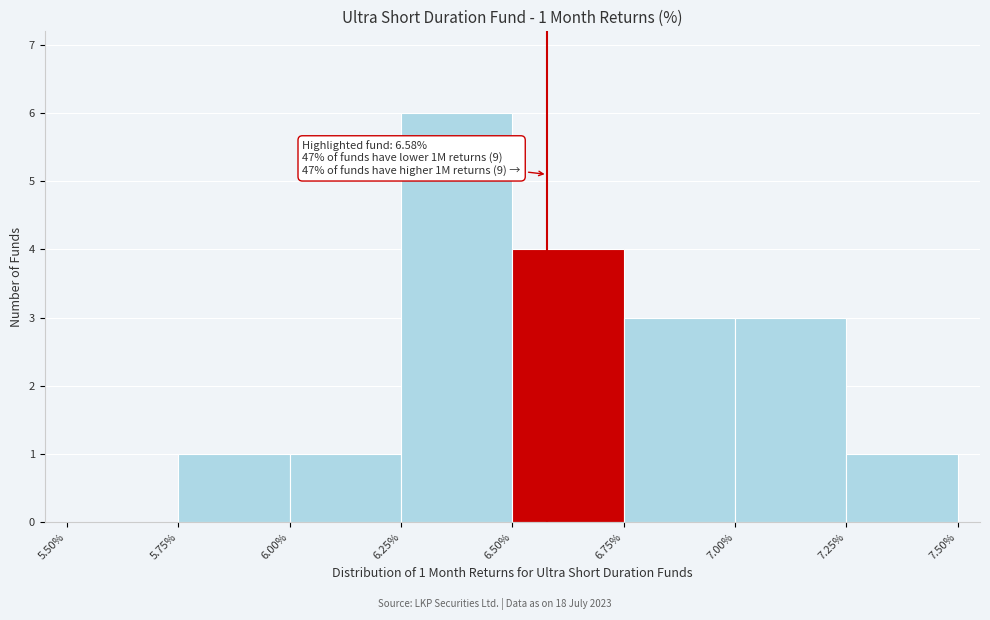

Over which range of the x-axis is the bar tallest?

6.25% to 6.50%